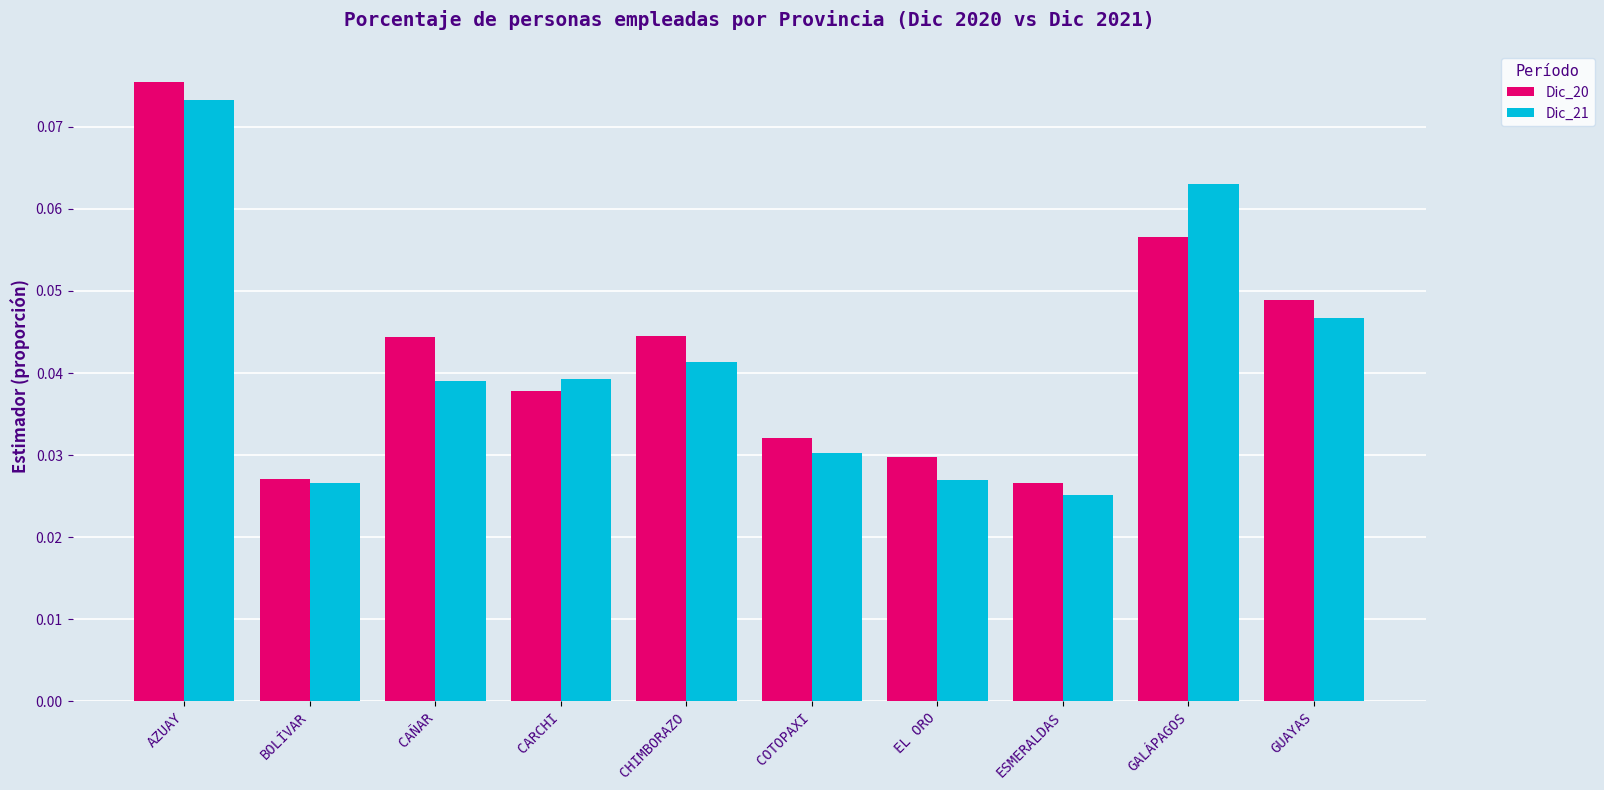

Is the value of Dic_21 at EL ORO greater than the value of Dic_20 at GUAYAS?

No